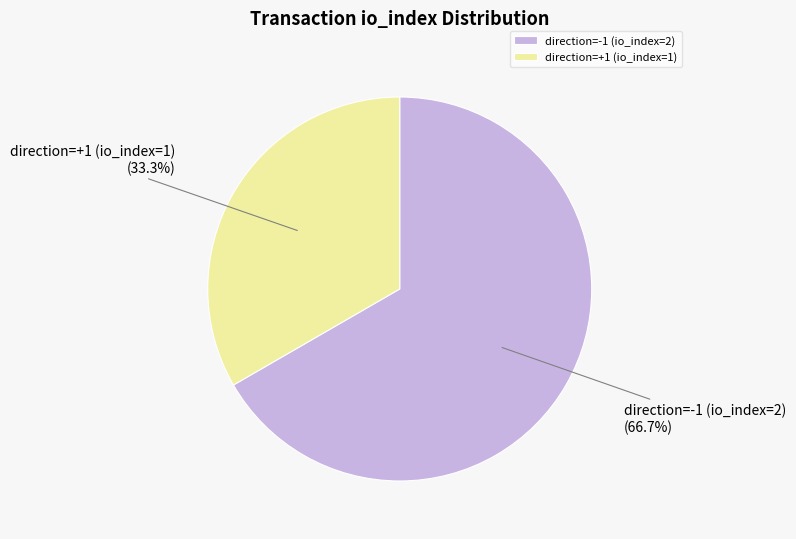

To the nearest percent, what is the difference between the largest and smallest slice percentages?

33%